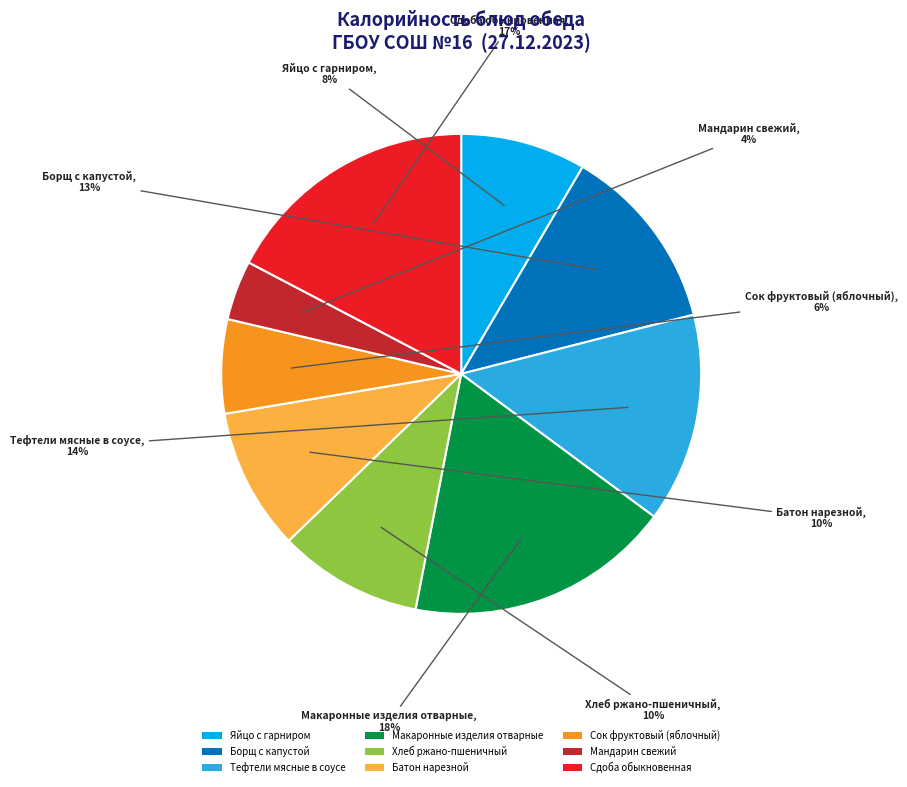

How many segments does this pie chart have?

9